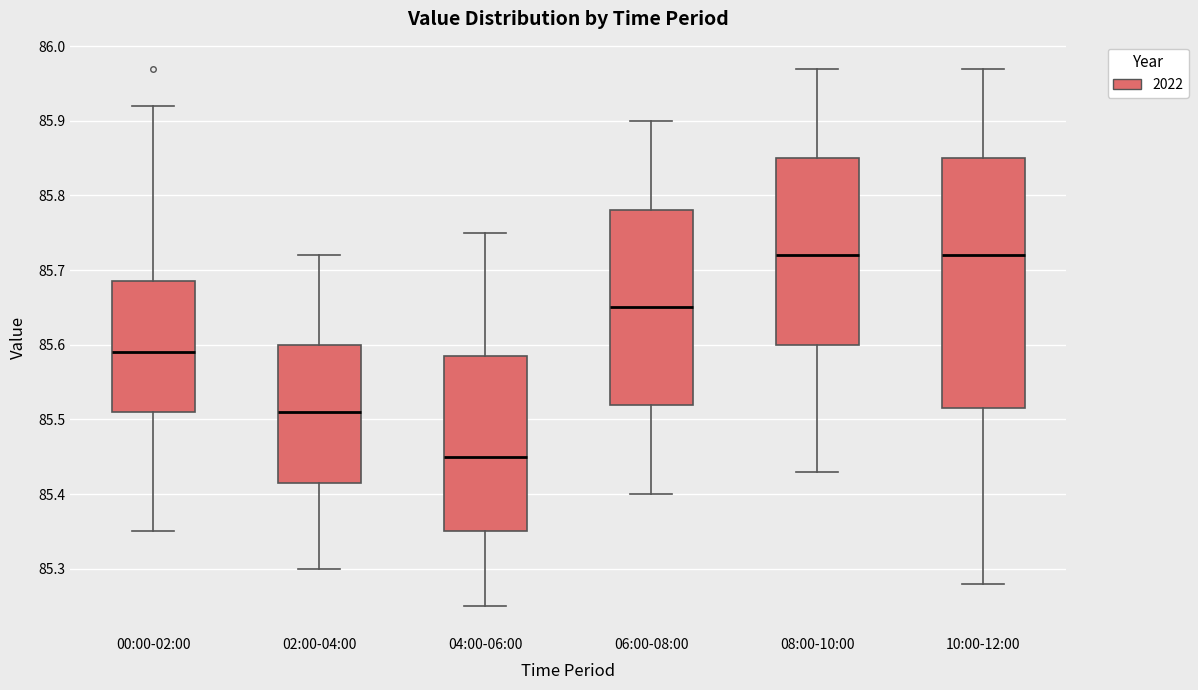

Reading left to right, read every box against the y-axis: the position of its median line, the range the box covers, and the ends of its whiskers. The values are not printed on the chart, so give them approximately, as read against the axis.

00:00-02:00: median 85.59, box 85.51 to 85.69, whiskers 85.35 to 85.92
02:00-04:00: median 85.51, box 85.42 to 85.60, whiskers 85.30 to 85.72
04:00-06:00: median 85.45, box 85.35 to 85.59, whiskers 85.25 to 85.75
06:00-08:00: median 85.65, box 85.52 to 85.78, whiskers 85.40 to 85.90
08:00-10:00: median 85.72, box 85.60 to 85.85, whiskers 85.43 to 85.97
10:00-12:00: median 85.72, box 85.52 to 85.85, whiskers 85.28 to 85.97